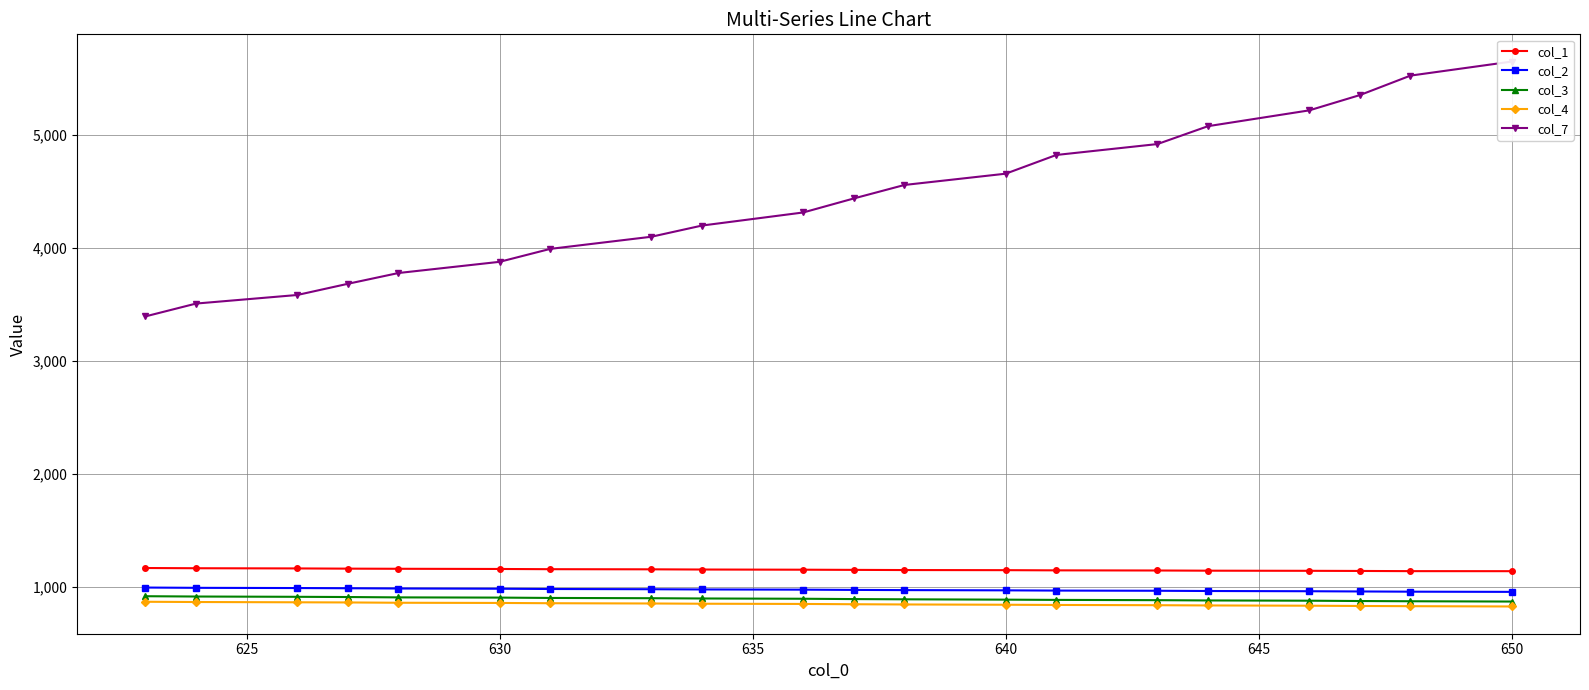

What is the maximum value shown in the chart?

5646.2